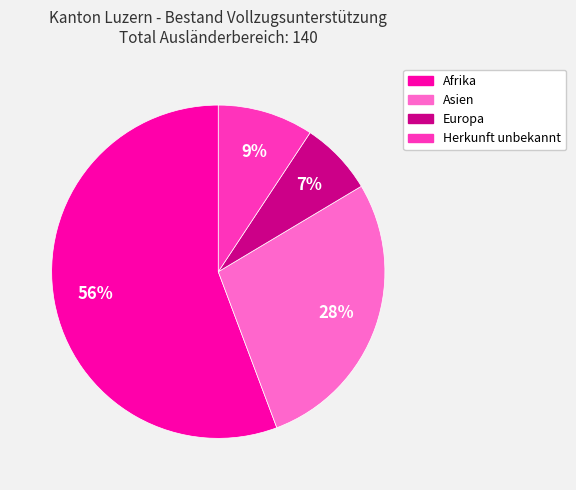

Does any single category account for the majority?

Yes